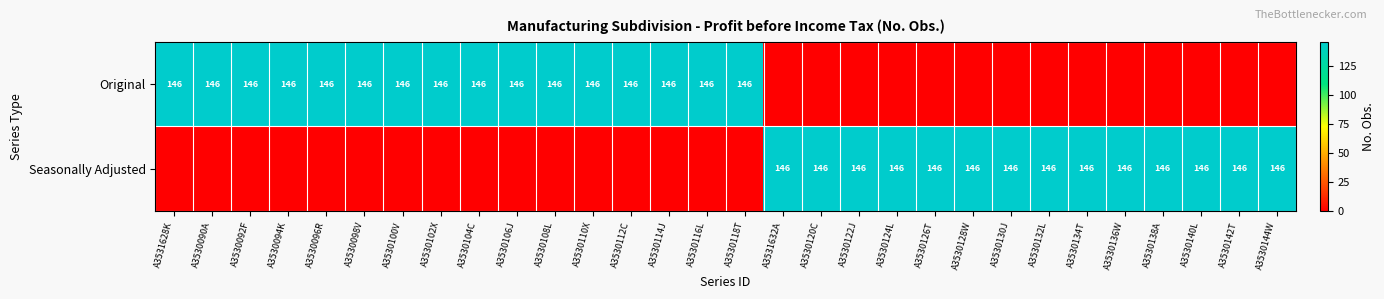

Between A3530102X and A3530142T, which is larger?

A3530102X